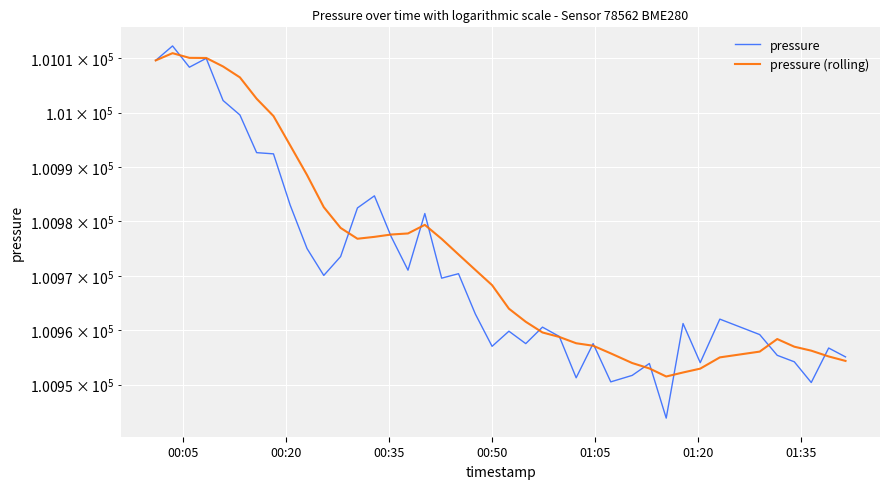

How many data points in pressure (rolling) are above 100971?

20